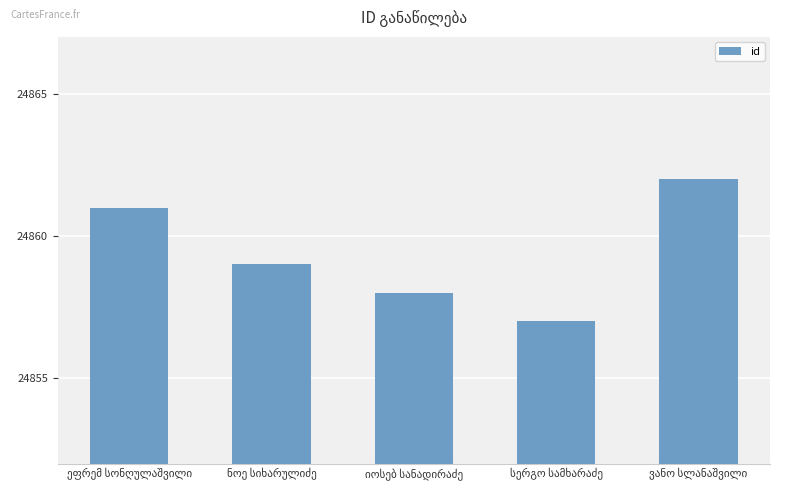

What is the difference between the second highest and second lowest values?

3